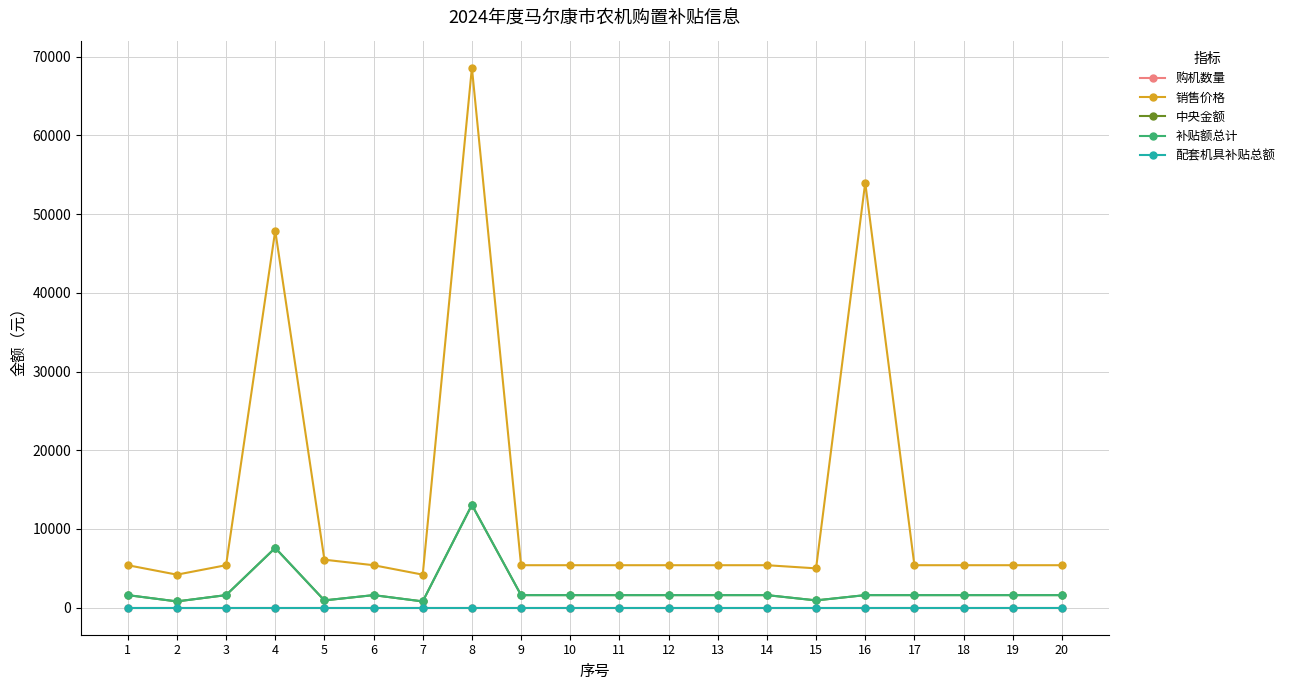

What is the value of the 销售价格 point at the 20th from the left?

5400